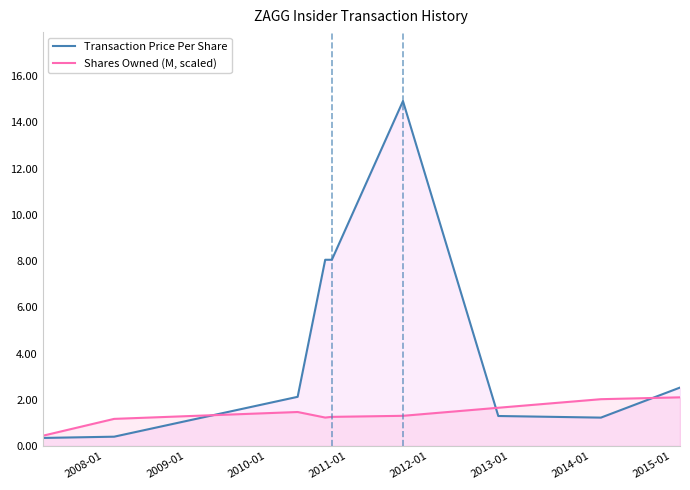

True or false: Transaction Price Per Share and Shares Owned (M, scaled) cross at least once.

True